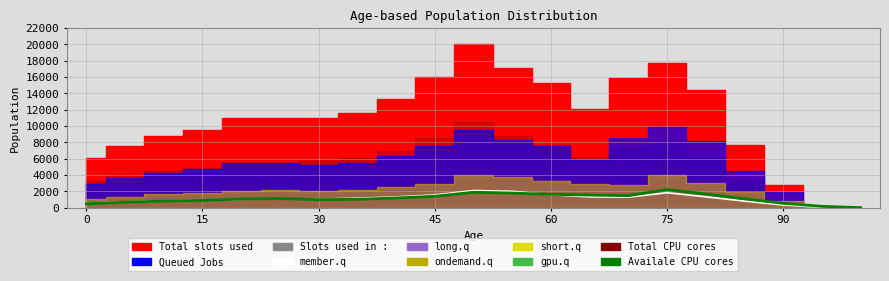

What is the sum of all Availale CPU cores values?

23615